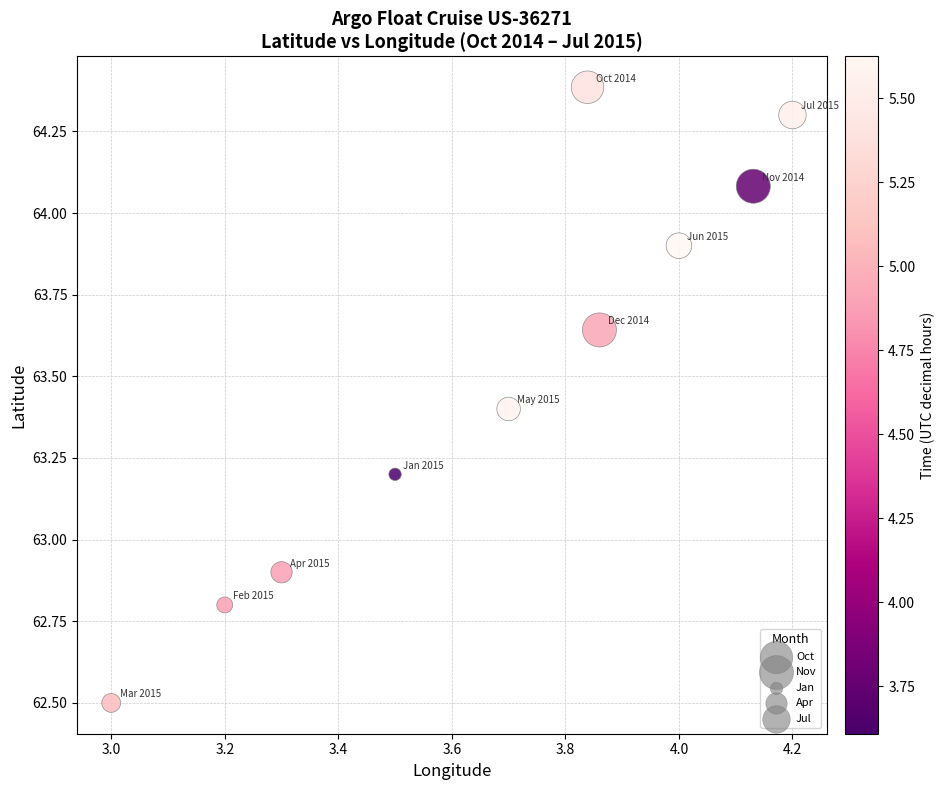

What Y value in the scatter plot is closest to 63?

62.9